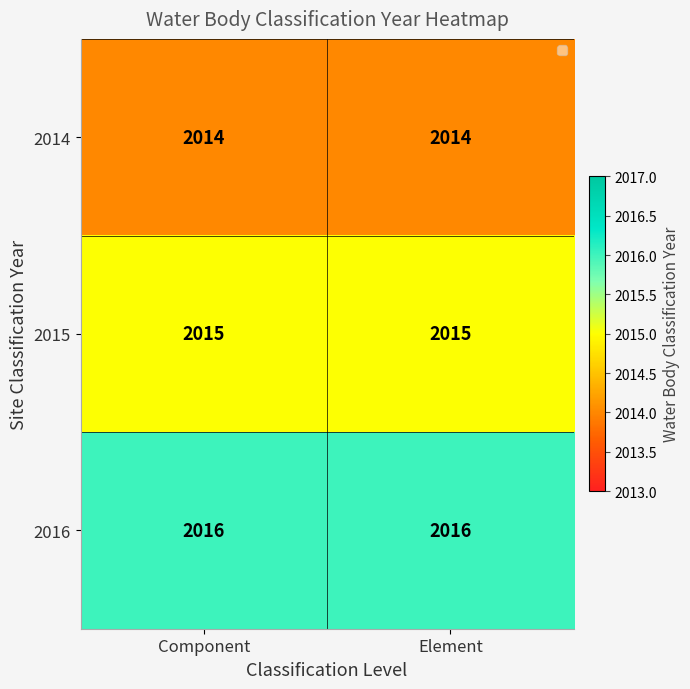

The 2016 series shows 3588 at Component. True or false?

False